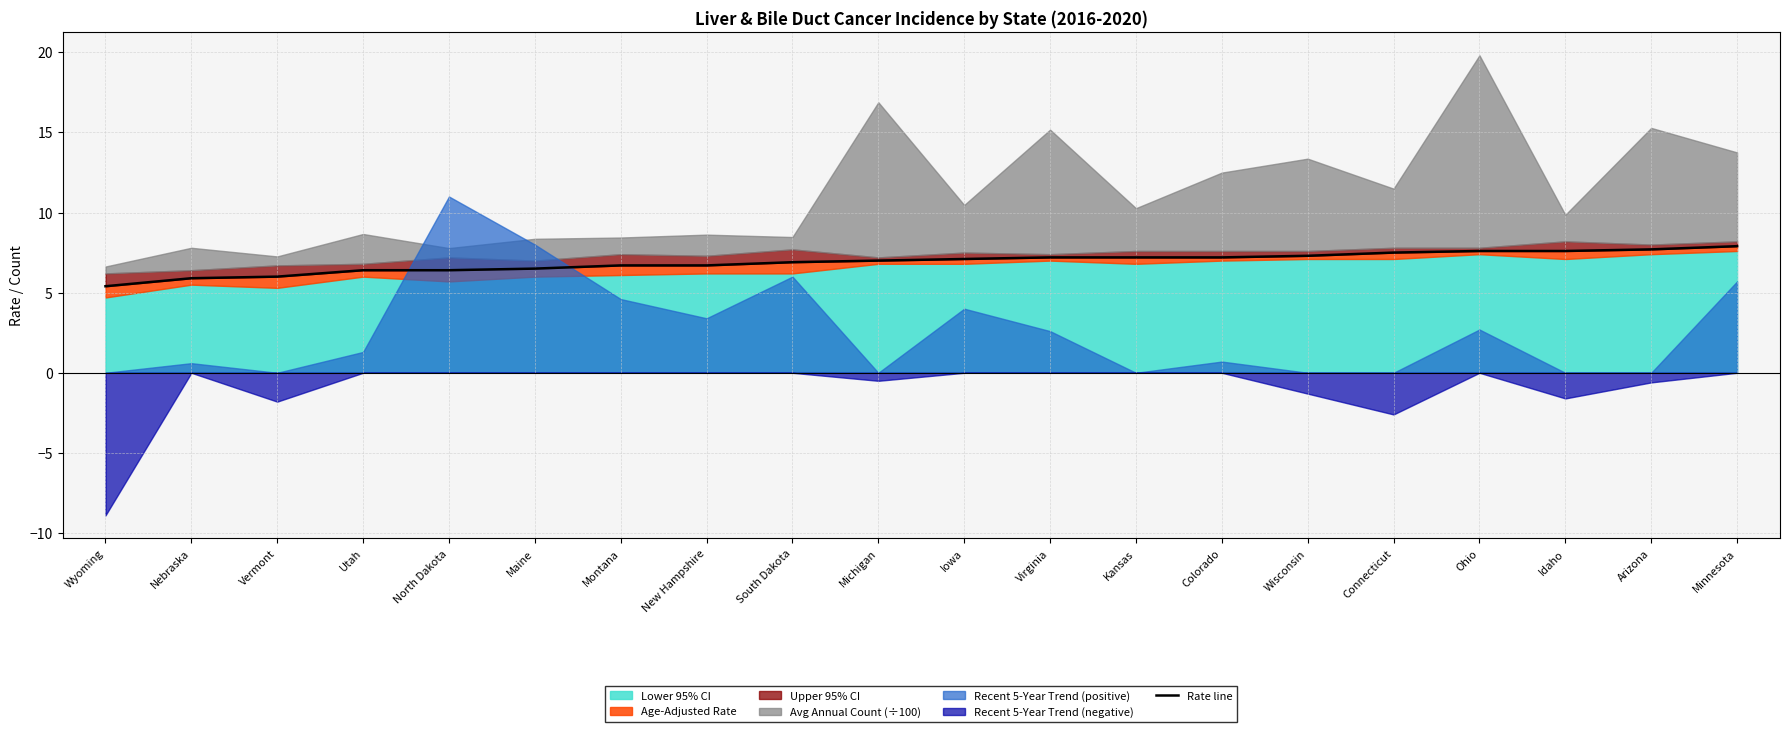

Reading left to right, list all the values displayed in this chart.

Wyoming=5.4	Nebraska=5.9	Vermont=6.0	Utah=6.4	North Dakota=6.4	Maine=6.5	Montana=6.7	New Hampshire=6.7	South Dakota=6.9	Michigan=7.0	Iowa=7.1	Virginia=7.2	Kansas=7.2	Colorado=7.2	Wisconsin=7.3	Connecticut=7.5	Ohio=7.6	Idaho=7.6	Arizona=7.7	Minnesota=7.9